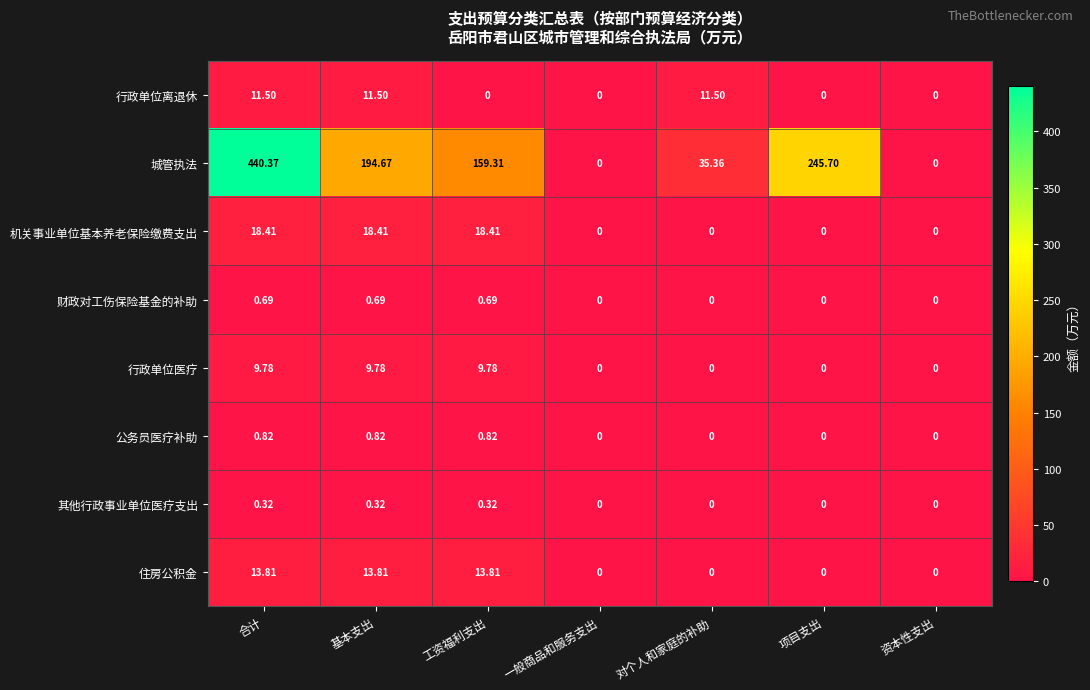

Is the value of 住房公积金 at 对个人和家庭的补助 greater than the value of 财政对工伤保险基金的补助 at 合计?

No